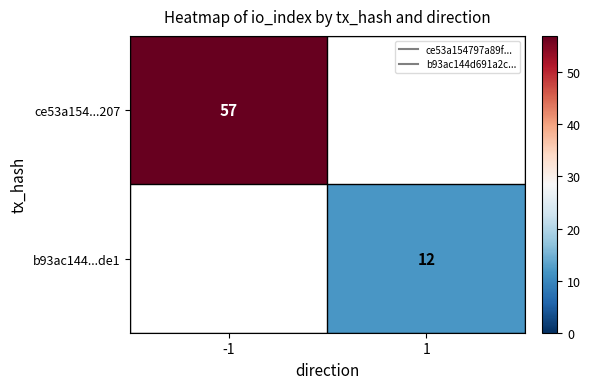

True or false: ce53a154...207 has a value of 39.4 at -1.

False